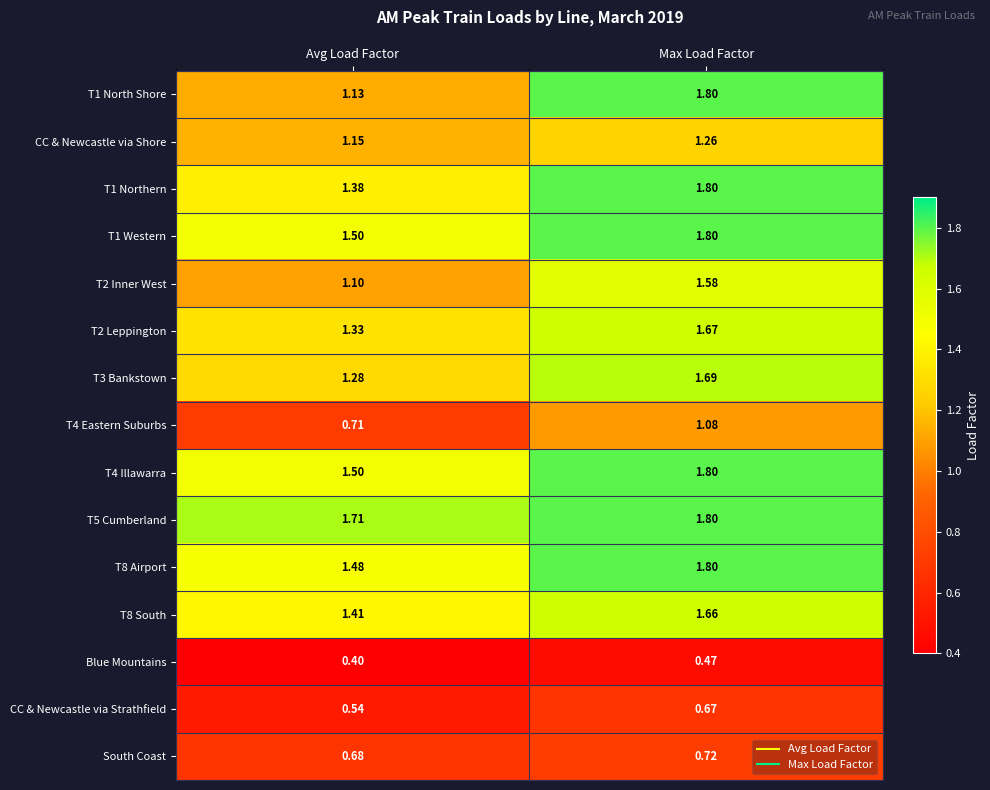

At which category does the chart reach its peak across all series?

Max Load Factor